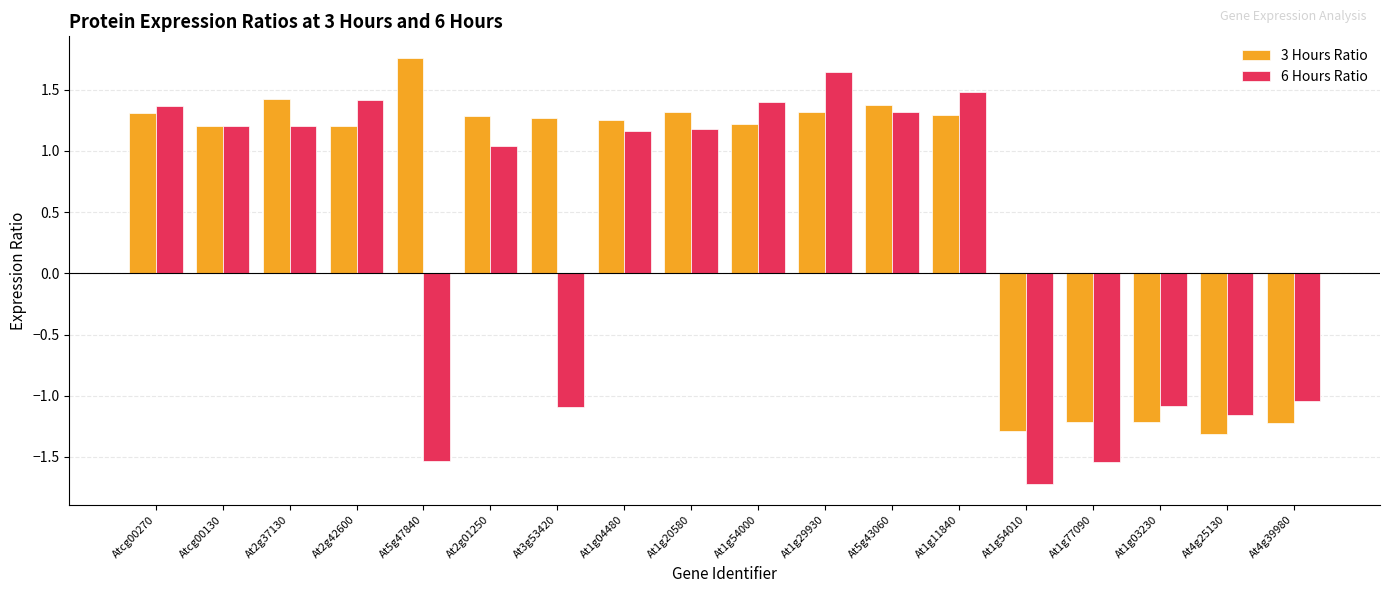

What is the label of the 15th bar from the left?

At1g77090